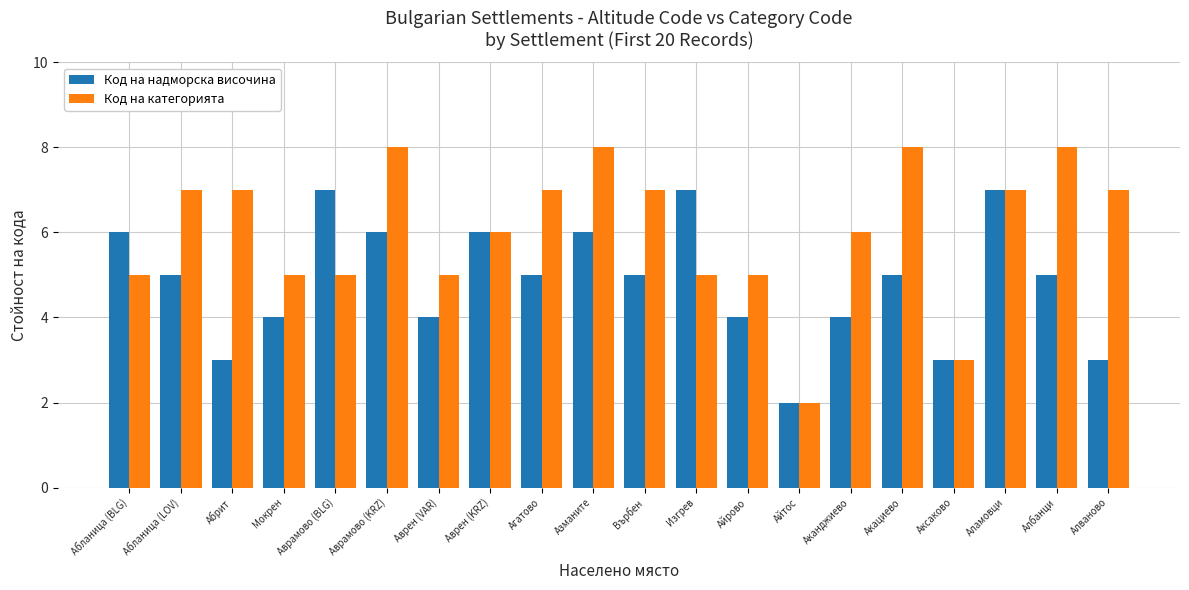

What are all the series names shown in the legend?

Код на надморска височина, Код на категорията